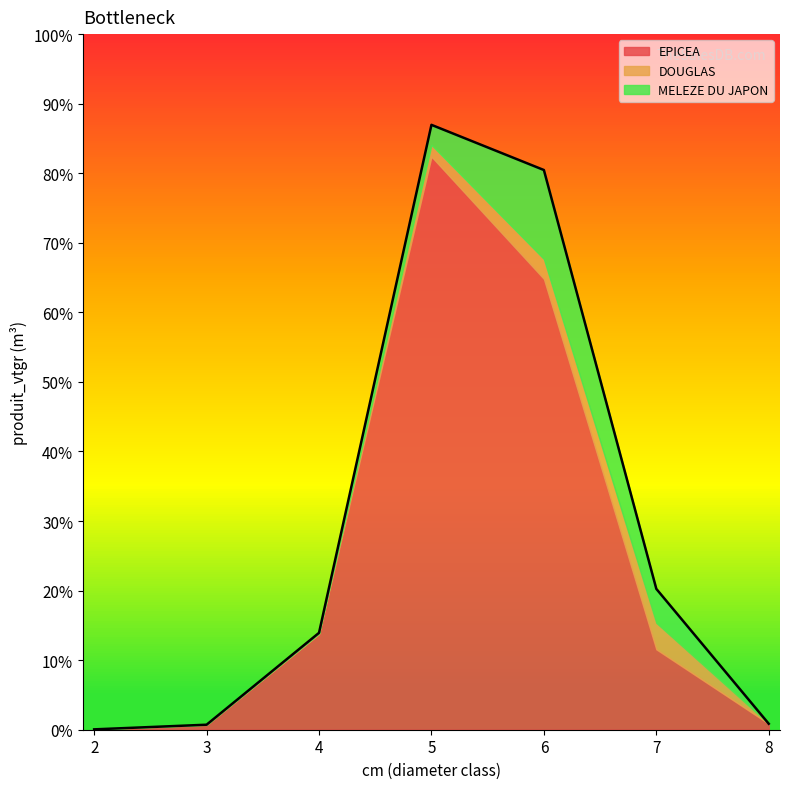

True or false: EPICEA has more than 1 interior local peaks.

False